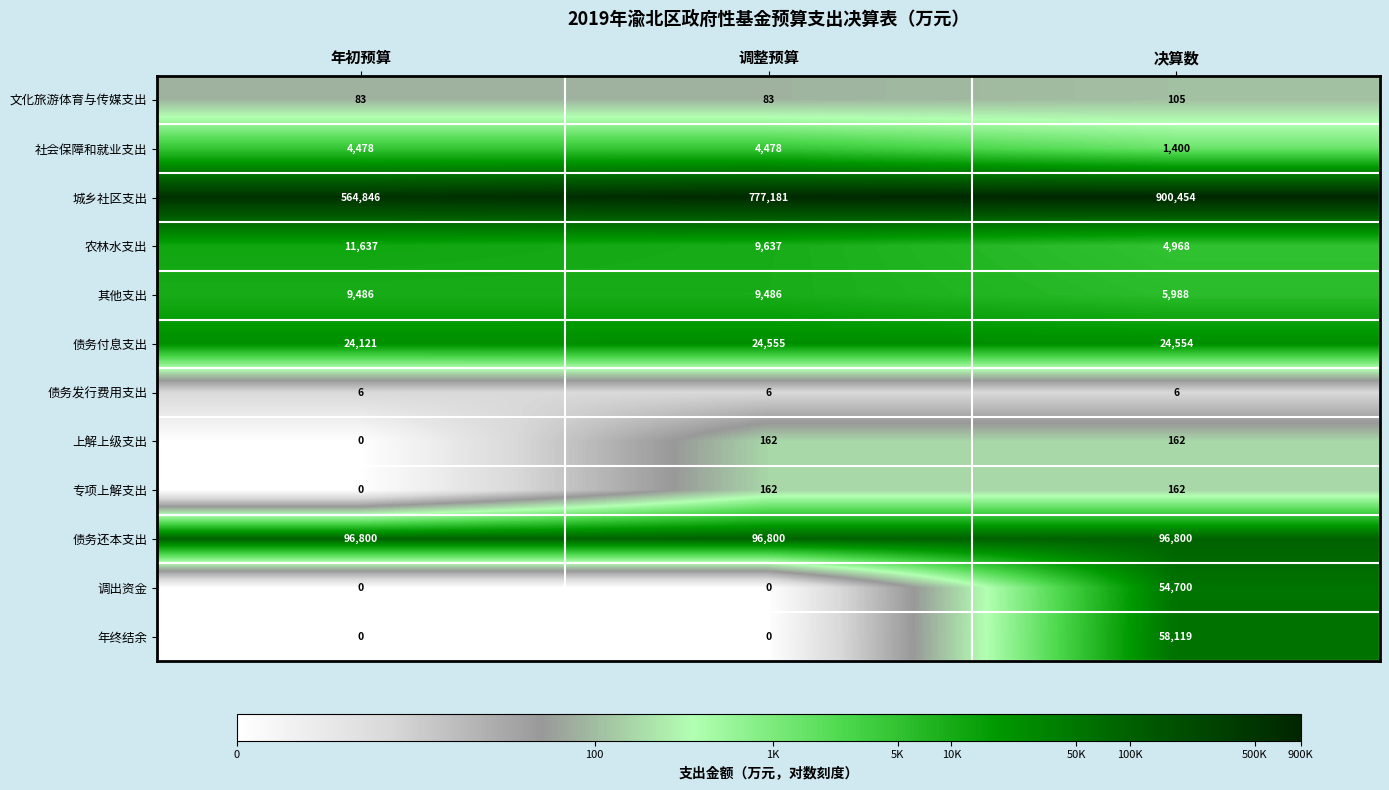

What value does the 农林水支出 series have at 决算数, to the nearest 10?

4970